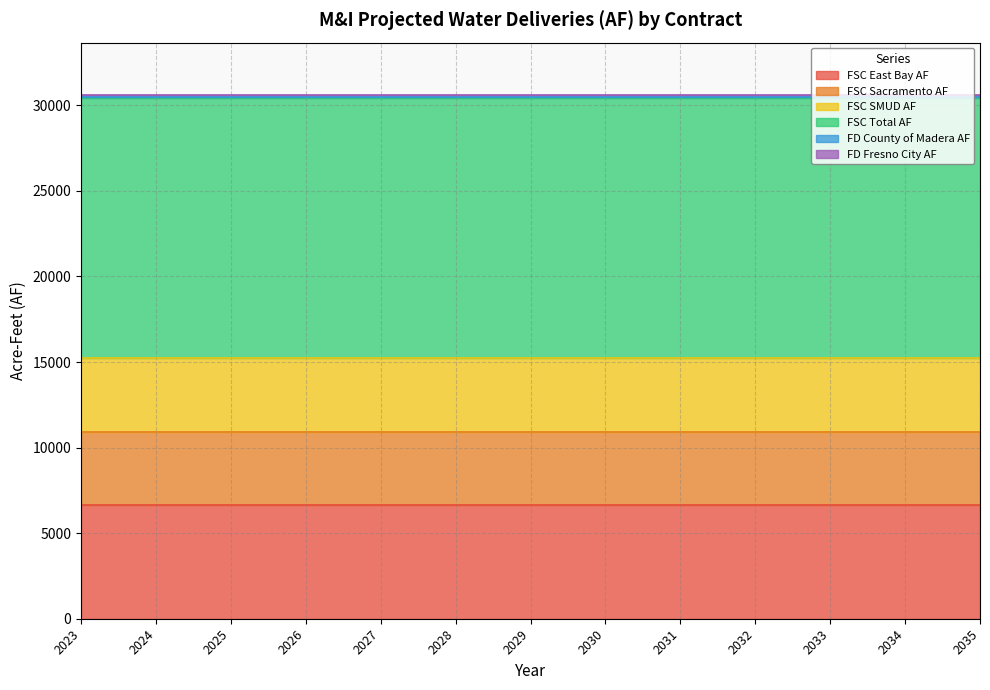

Between 2029 and 2032, which series saw the biggest shift?

FSC East Bay AF